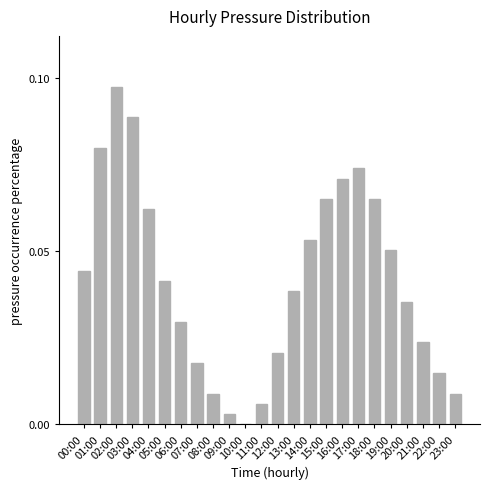

Does the chart contain stacked bars?

No